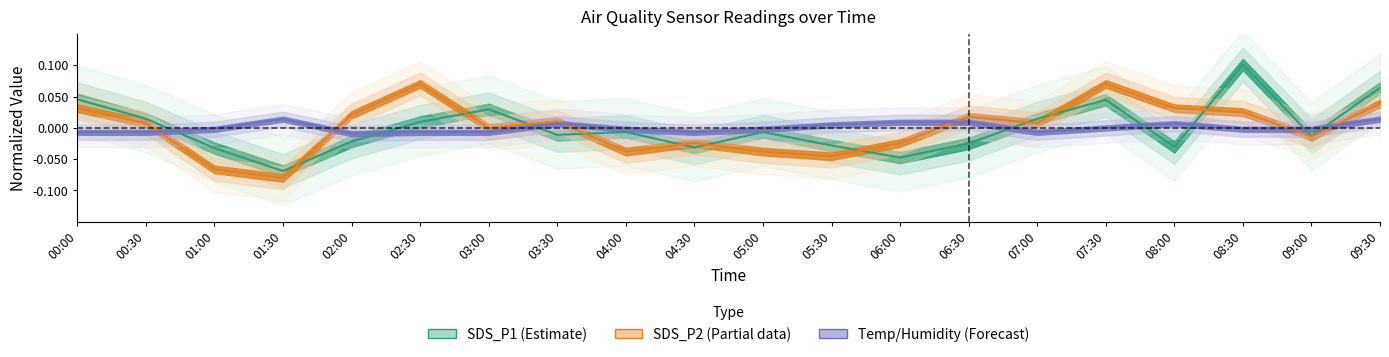

The SDS_P2 series shows 0.0 at 00:00. True or false?

True